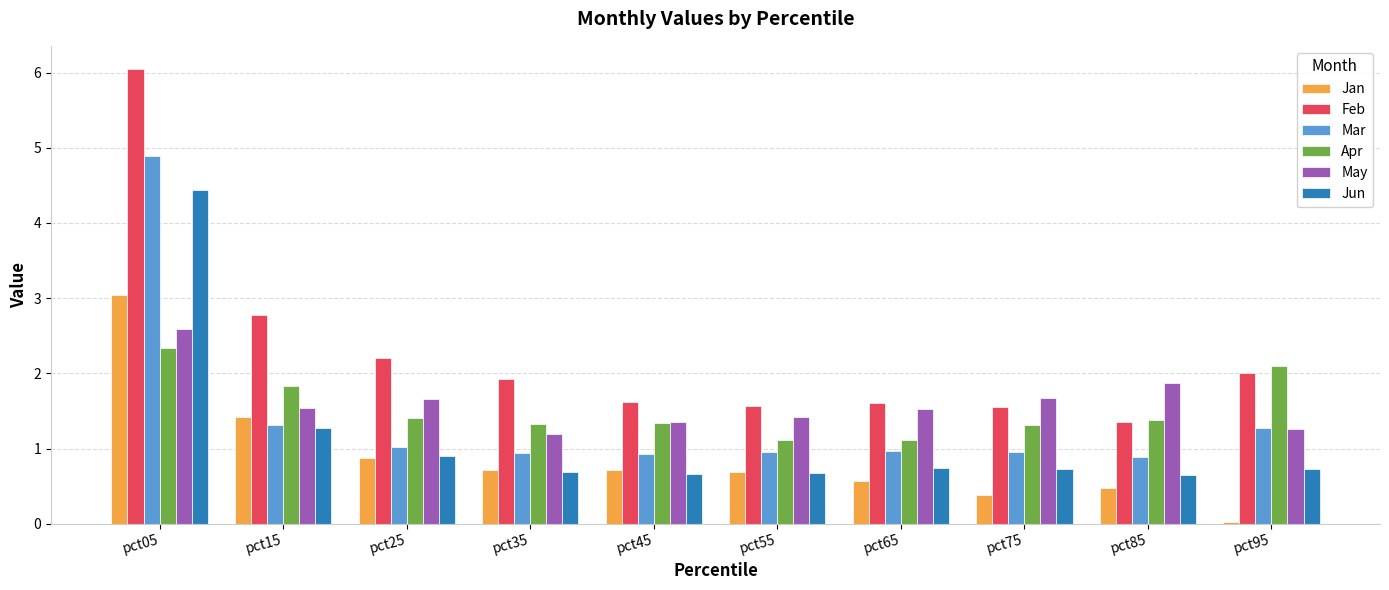

The Jan series shows 3.0 at pct05. True or false?

True